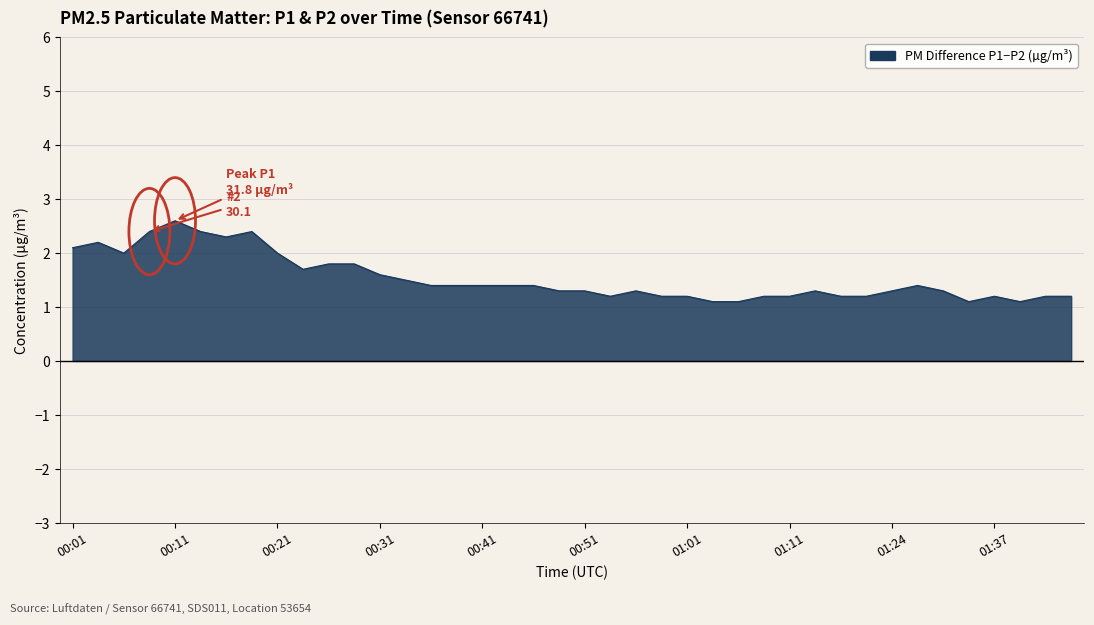

What is the greatest value displayed?

2.6